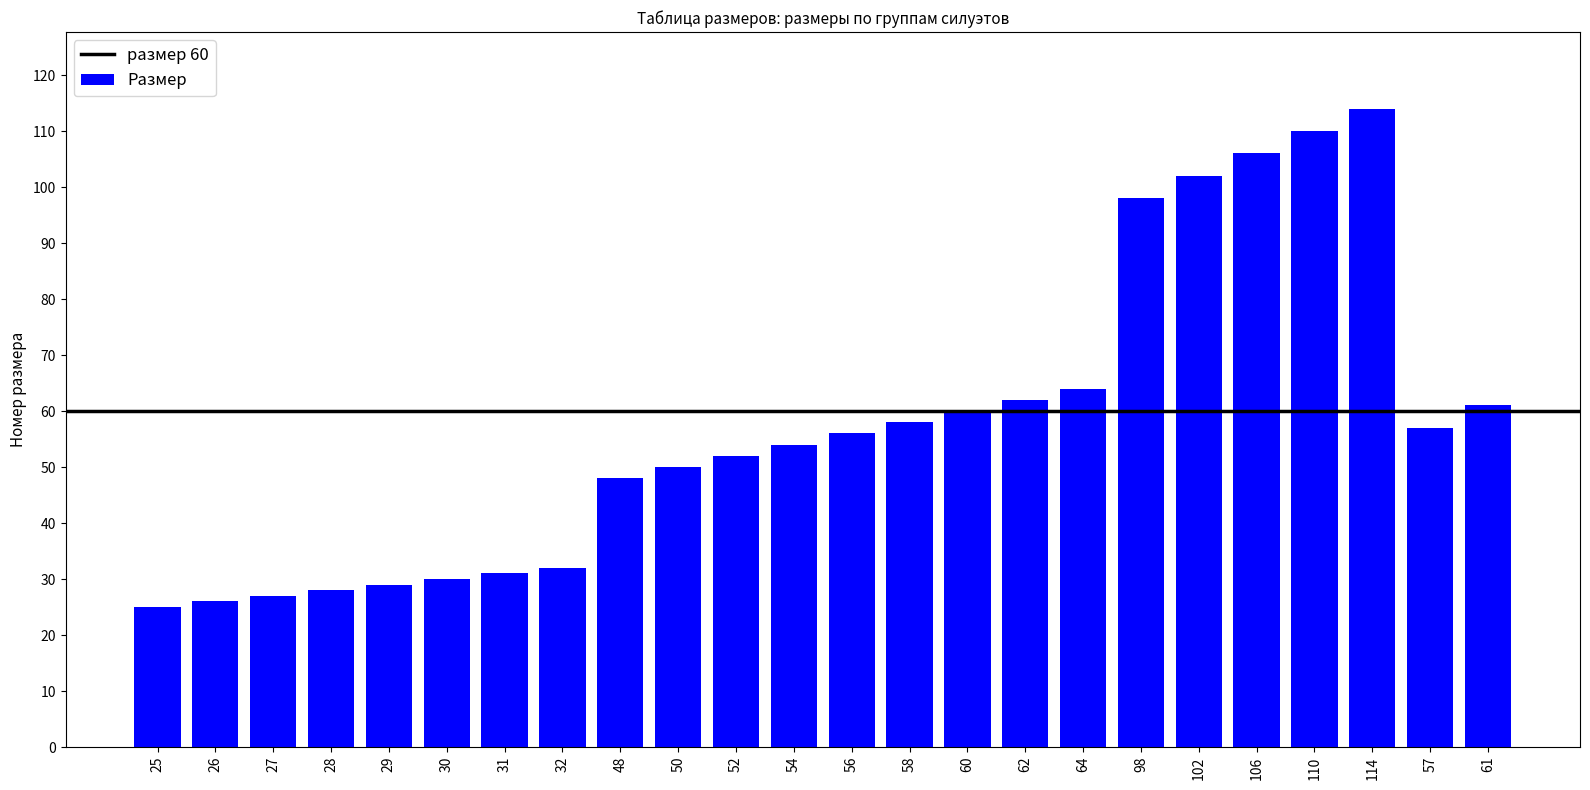

Approximately how many times larger is the value at 56 compared to 64?

0.9